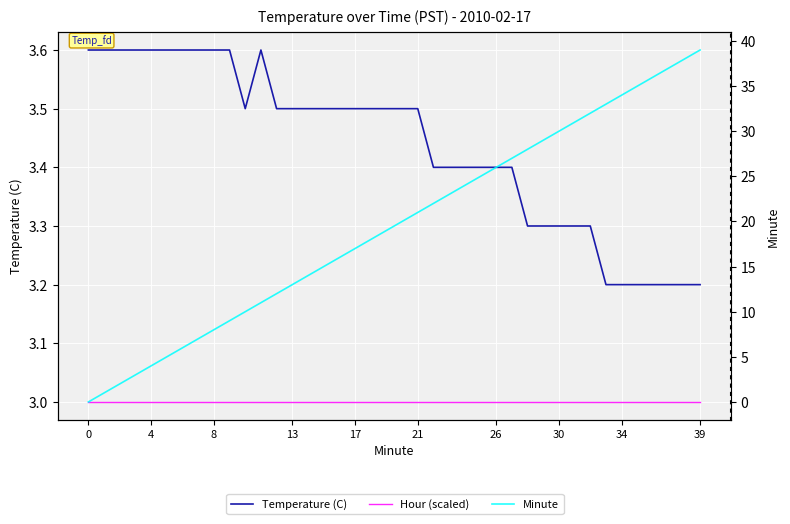

Reading left to right, extract all data points from this chart.

Temperature (C): 3.6	3.6	3.6	3.6	3.6	3.6	3.6	3.6	3.6	3.6	3.5	3.6	3.5	3.5	3.5	3.5	3.5	3.5	3.5	3.5	3.5	3.5	3.4	3.4	3.4	3.4	3.4	3.4	3.3	3.3	3.3	3.3	3.3	3.2	3.2	3.2	3.2	3.2	3.2	3.2
Hour (scaled): 3.0	3.0	3.0	3.0	3.0	3.0	3.0	3.0	3.0	3.0	3.0	3.0	3.0	3.0	3.0	3.0	3.0	3.0	3.0	3.0	3.0	3.0	3.0	3.0	3.0	3.0	3.0	3.0	3.0	3.0	3.0	3.0	3.0	3.0	3.0	3.0	3.0	3.0	3.0	3.0
Minute: 0.0	1.0	2.0	3.0	4.0	5.0	6.0	7.0	8.0	9.0	10.0	11.0	12.0	13.0	14.0	15.0	16.0	17.0	18.0	19.0	20.0	21.0	22.0	23.0	24.0	25.0	26.0	27.0	28.0	29.0	30.0	31.0	32.0	33.0	34.0	35.0	36.0	37.0	38.0	39.0